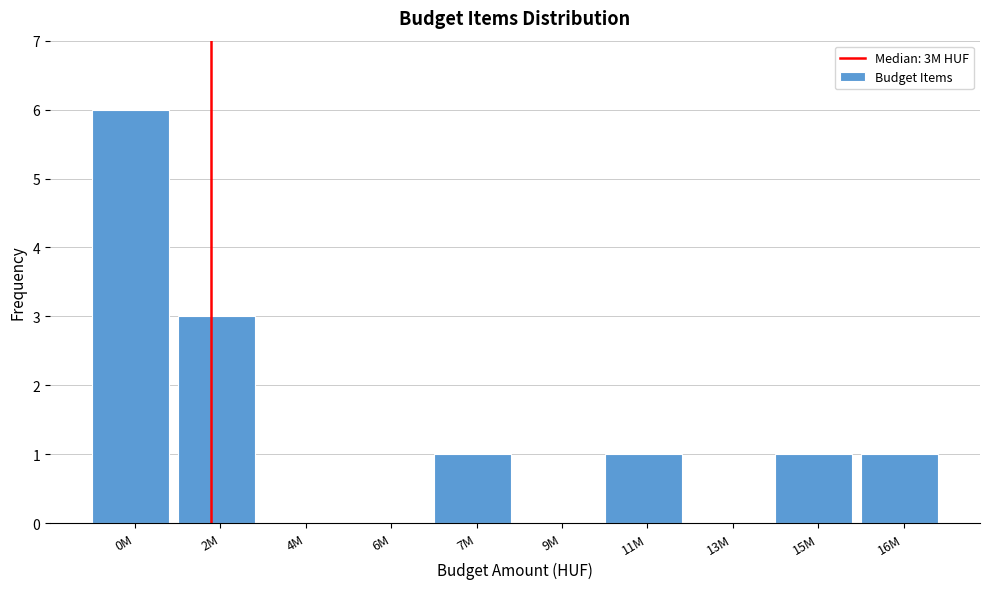

Reading right to left, transcribe all the data shown in this chart.

16M=1	15M=1	13M=0	11M=1	9M=0	7M=1	6M=0	4M=0	2M=3	0M=6